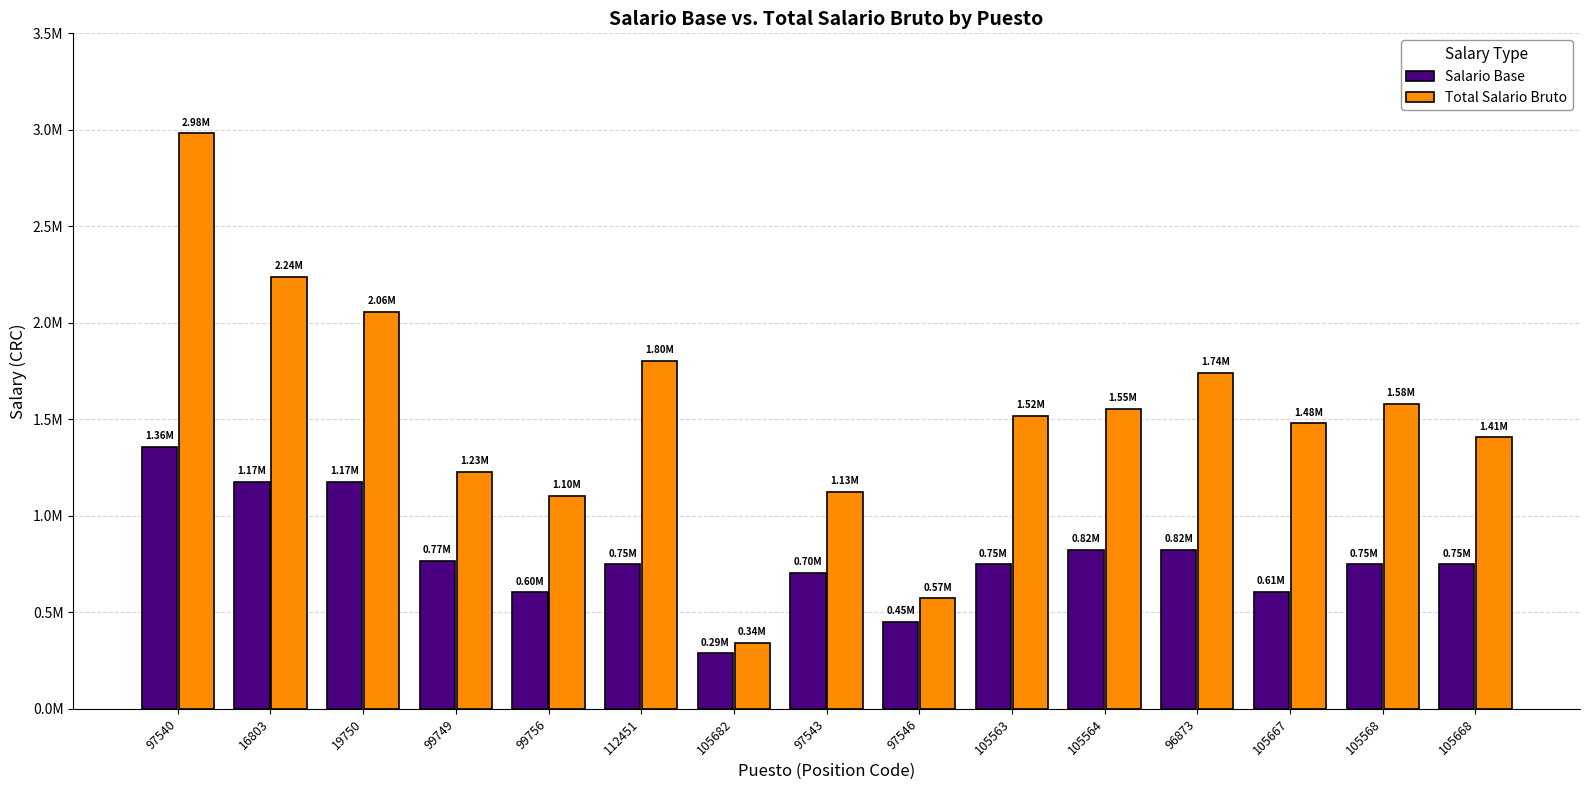

What is the maximum value for TOTAL SALARIO BRUTO?

2981368.5